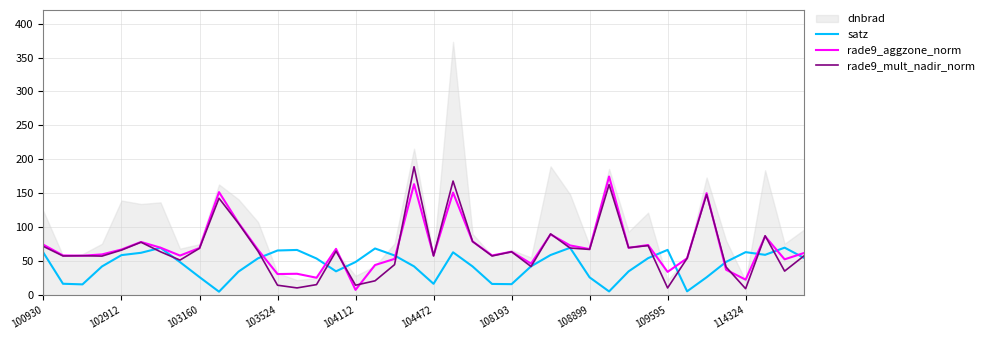

True or false: satz has a value of 93.9 at 102912.

False